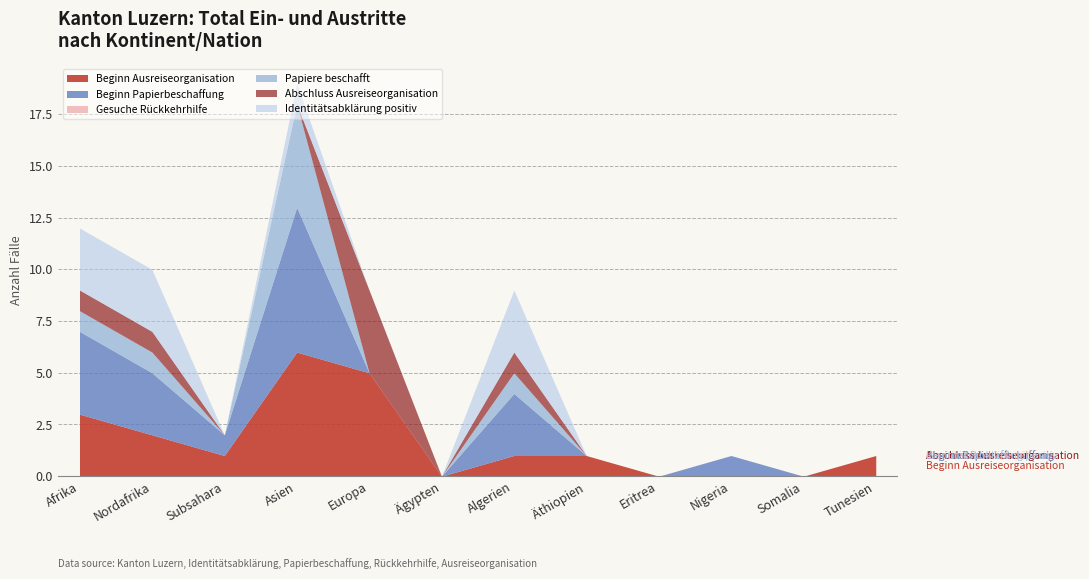

What is the difference between the second highest and second lowest values in the Beginn Ausreiseorganisation series?

5